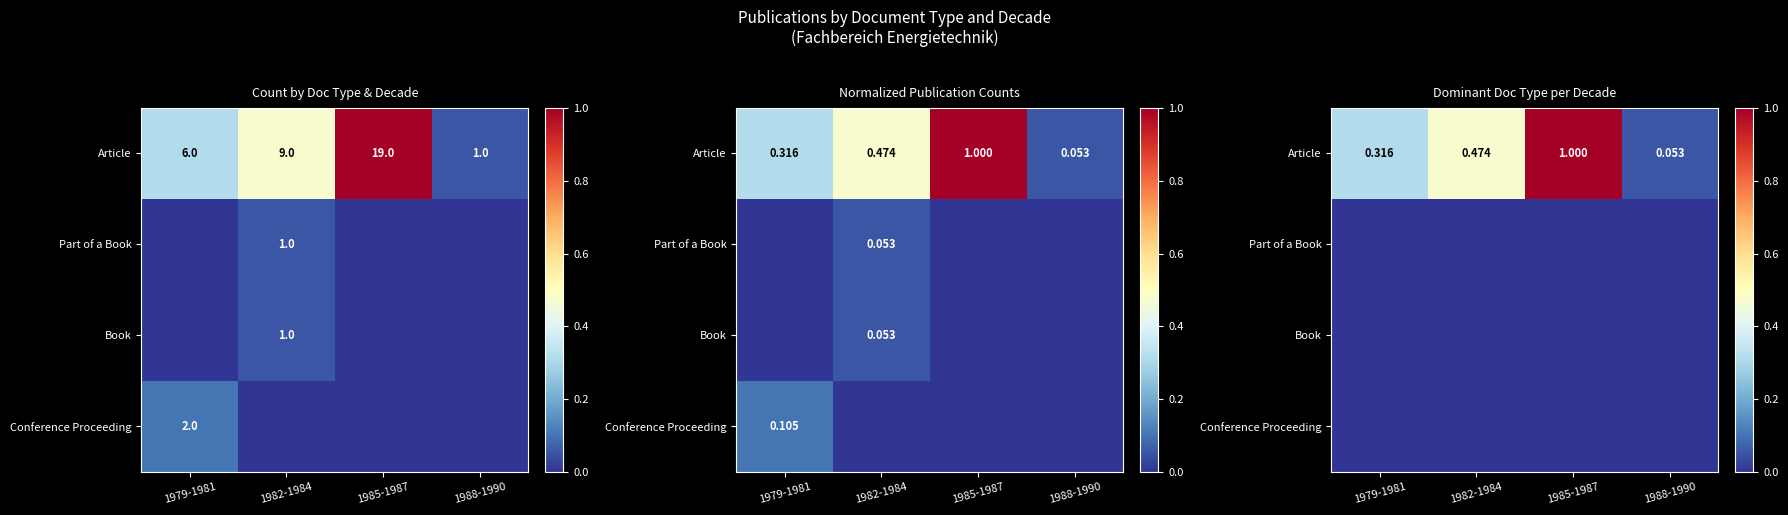

Read the Article value at 1982-1984.

0.5